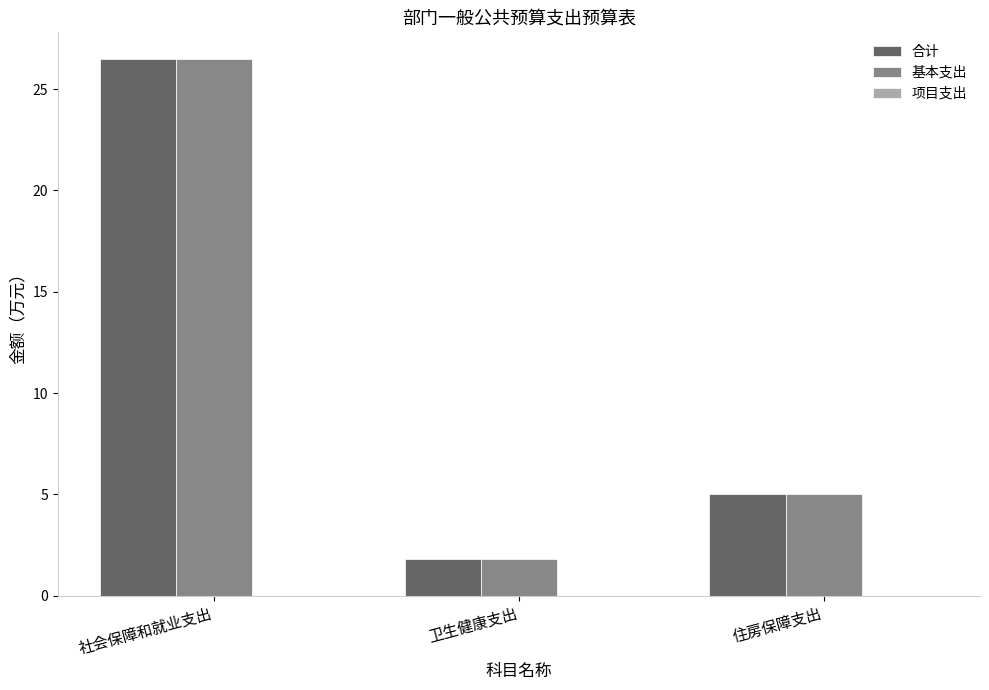

What is the greatest value displayed?

26.5